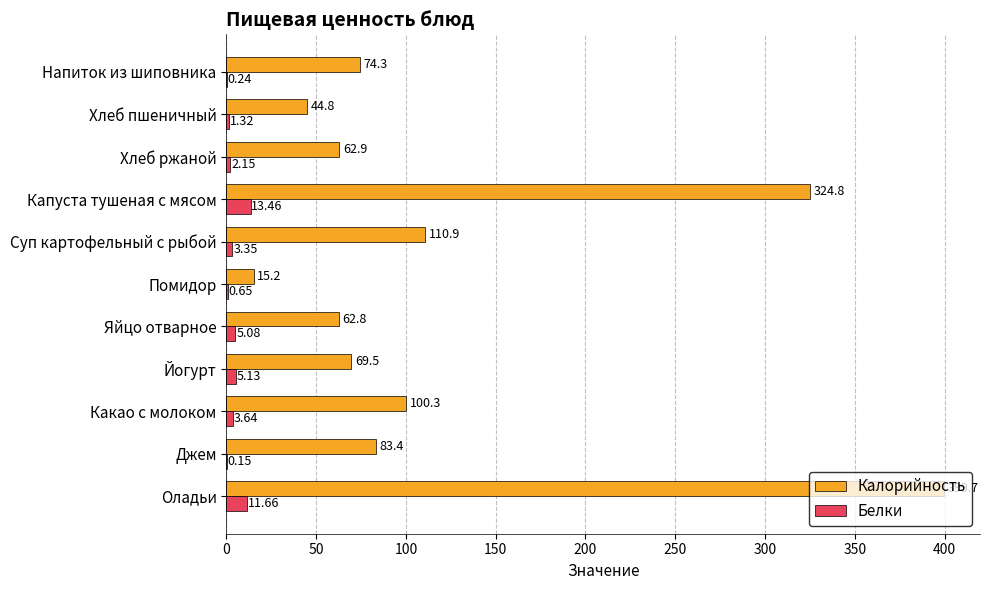

Which label corresponds to the largest value in the chart?

Оладьи